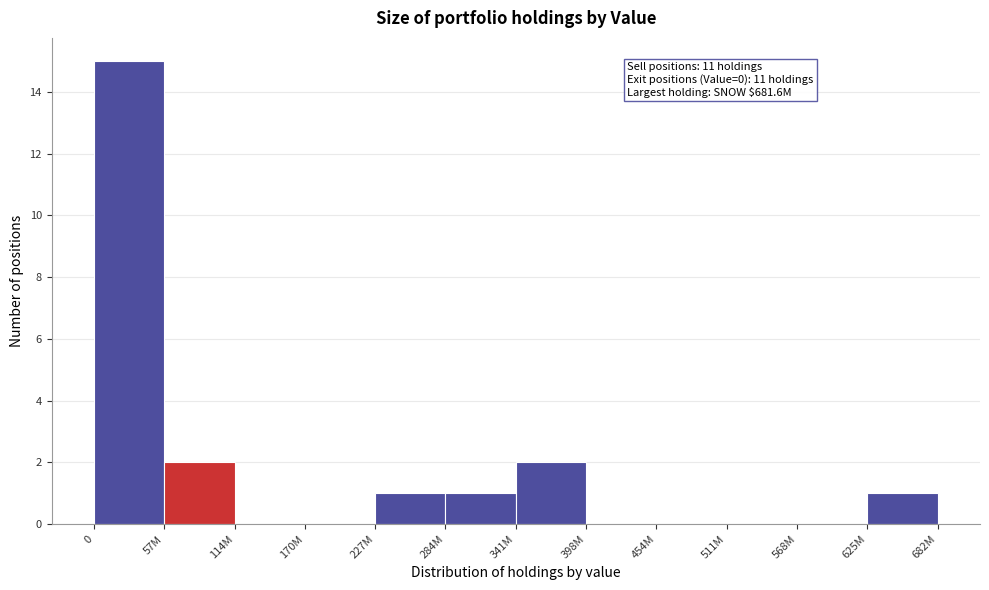

Reading left to right, extract all data points from this chart.

0=15	57M=2	114M=0	170M=0	227M=1	284M=1	341M=2	398M=0	454M=0	511M=0	568M=0	625M=1